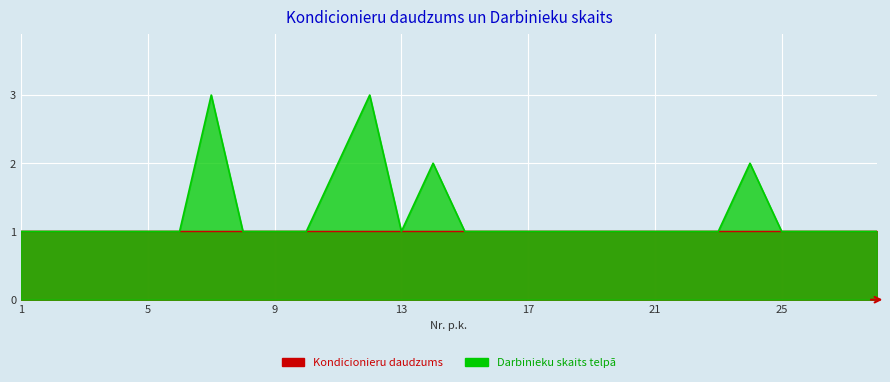

Where is the first local maximum?

7